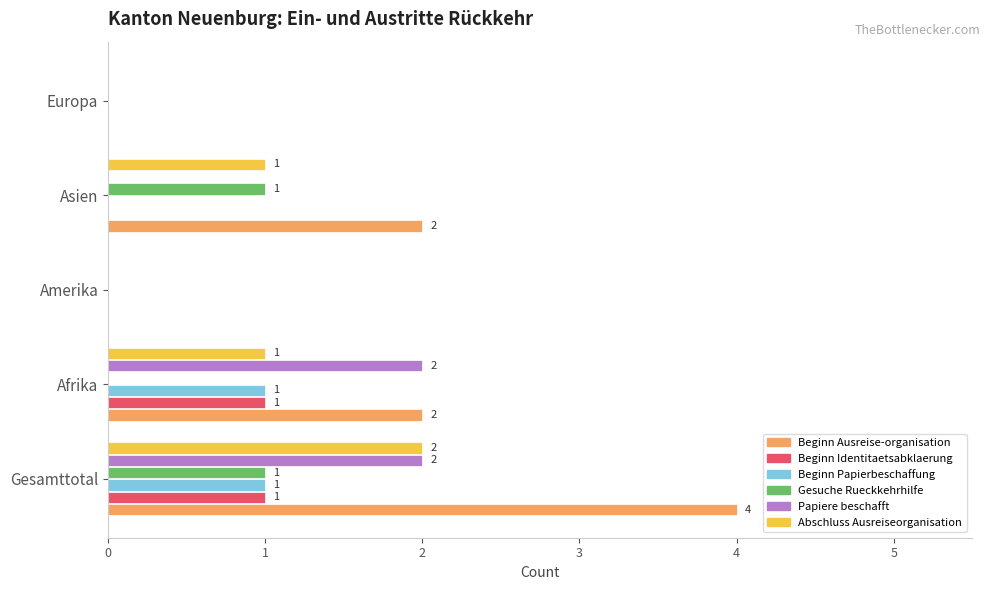

Is it true that Beginn Ausreise-organisation equals 0 at Europa?

True